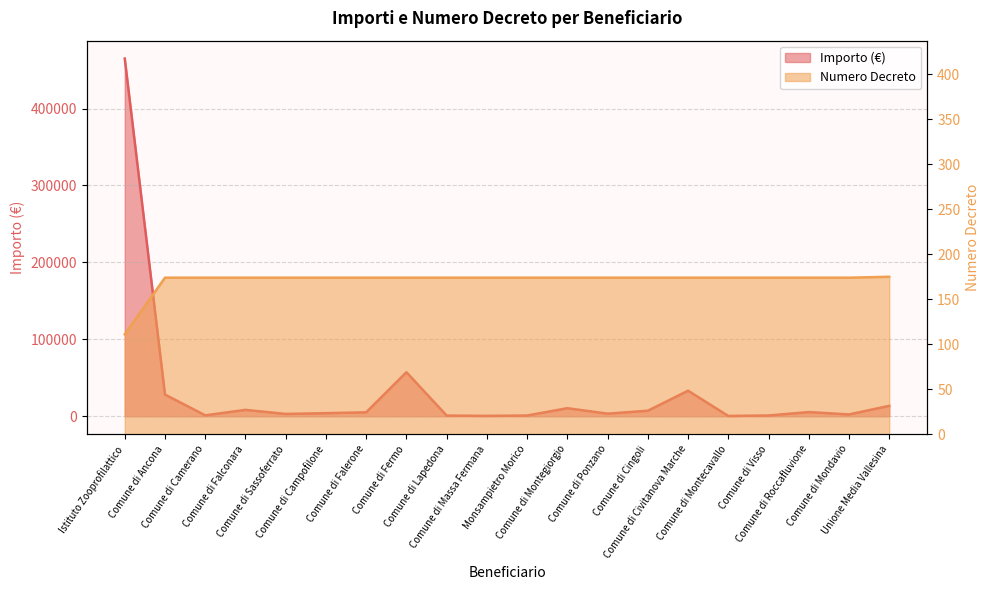

What position from the right is Comune di Fermo?

13